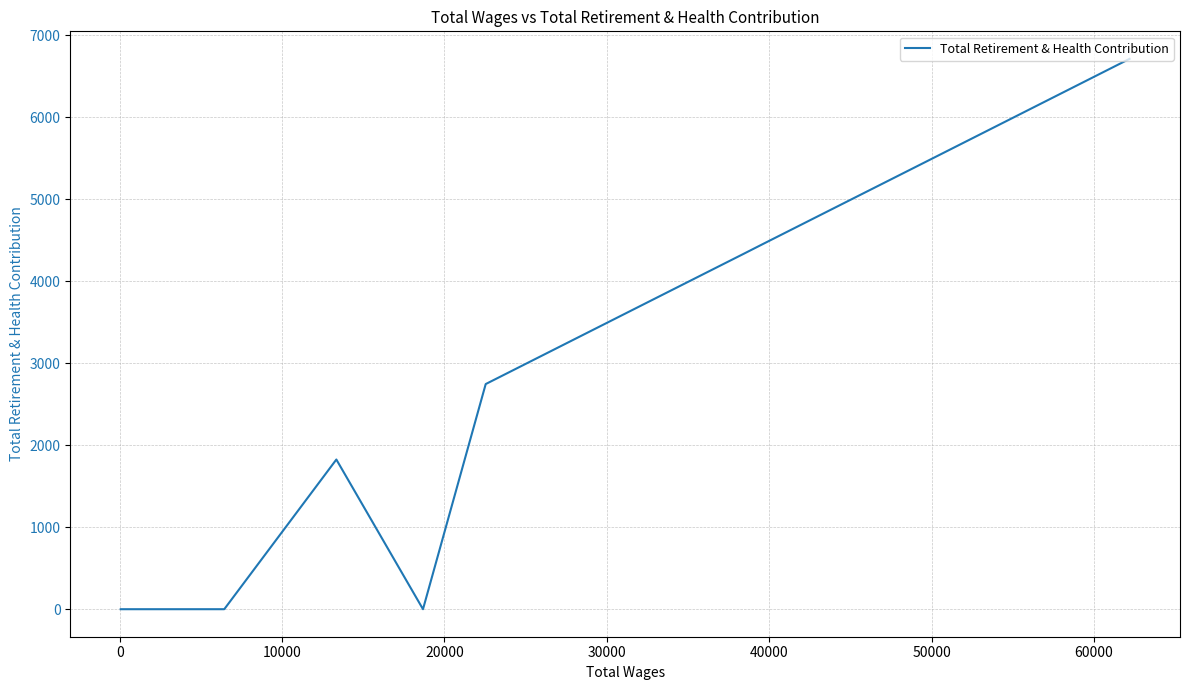

Is it true that the value at 60000 is 4485?

False